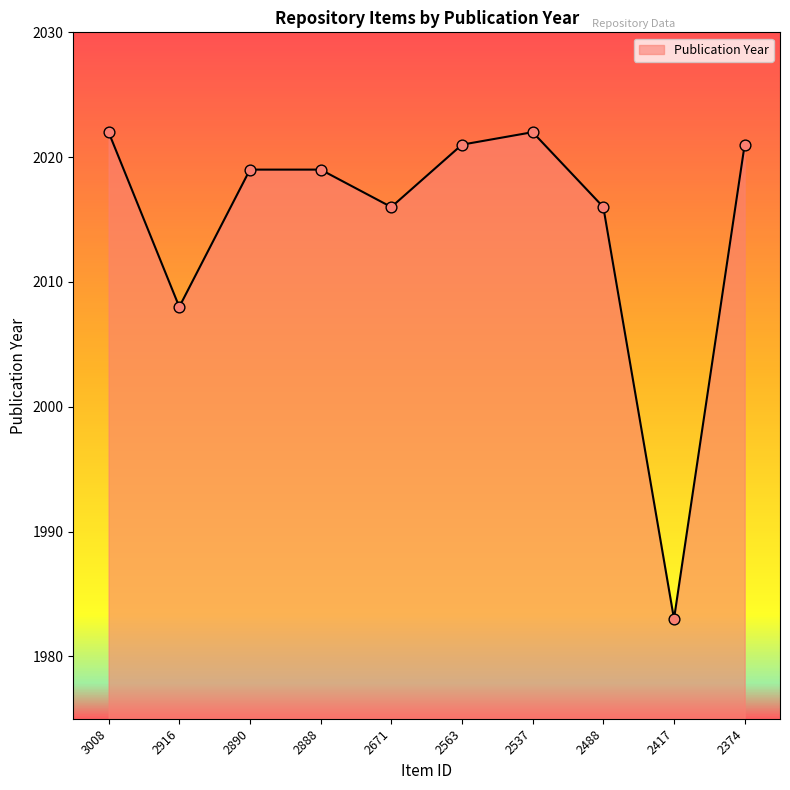

What is the change in value from 2888 to 2374?

+2